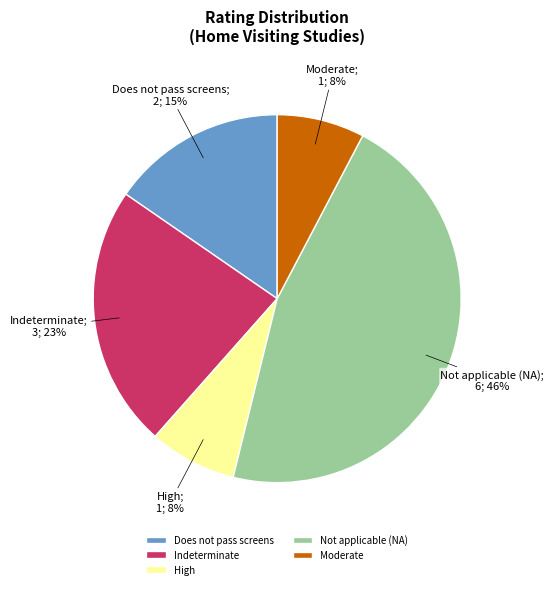

To the nearest percent, what percentage of the pie is High?

8%